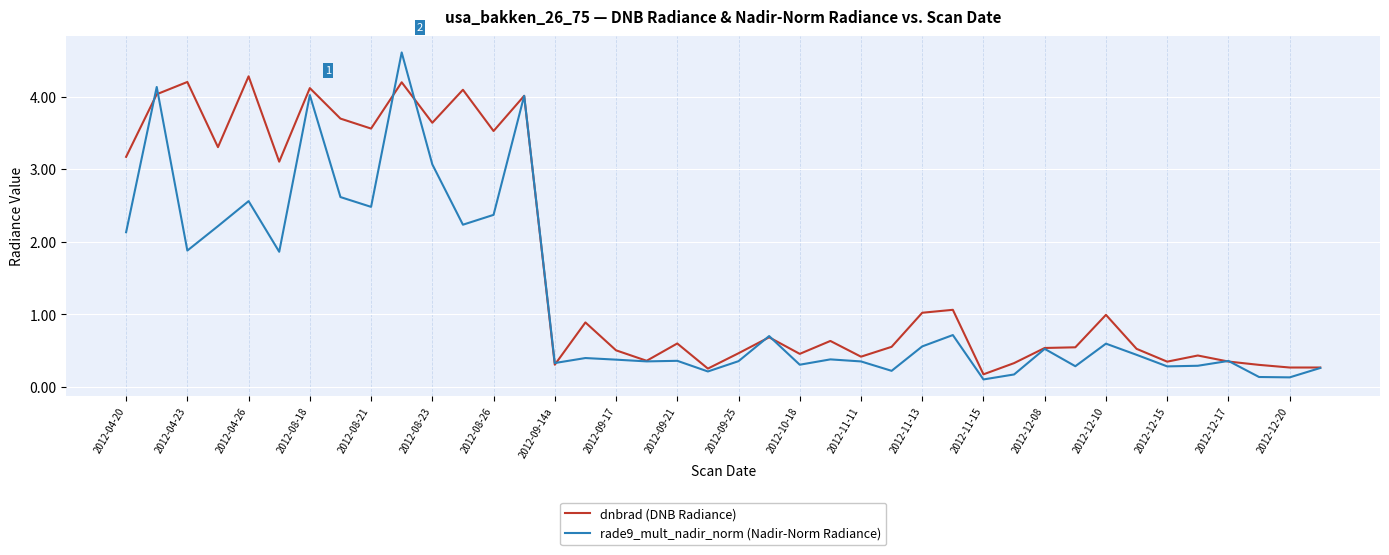

Does the chart have visible grid lines?

Yes